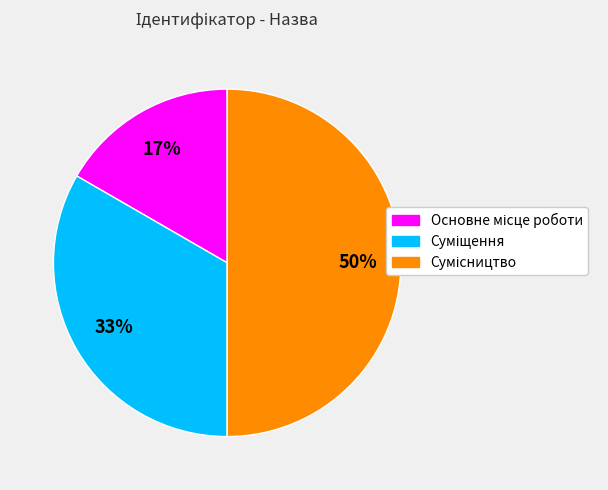

To the nearest percent, what is the average slice percentage?

33%